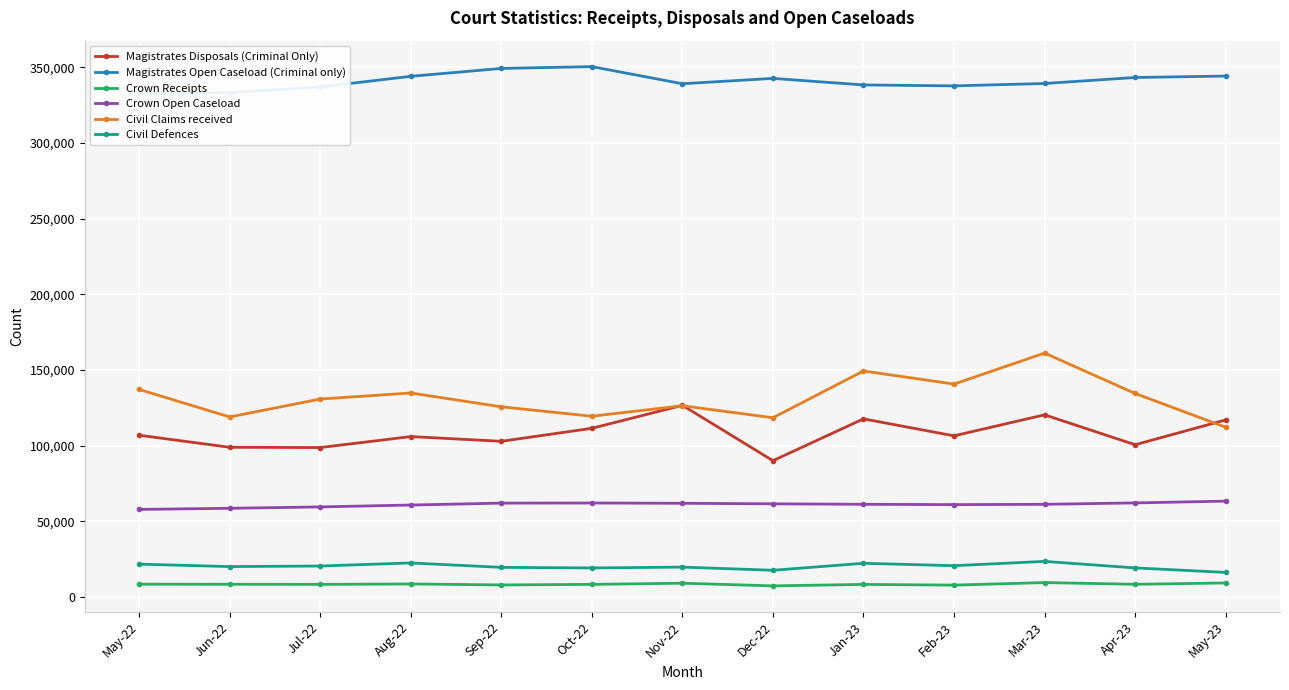

What value does the Magistrates Open Caseload (Criminal only) series have at Aug-22, to the nearest 50?

344000